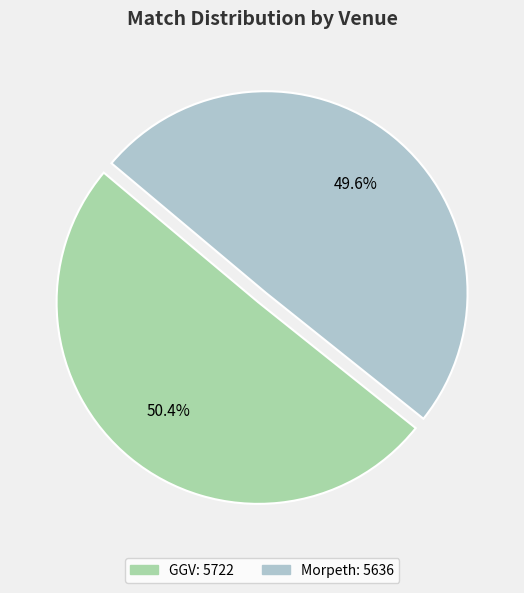

Does GGV account for over 50% of the chart?

Yes